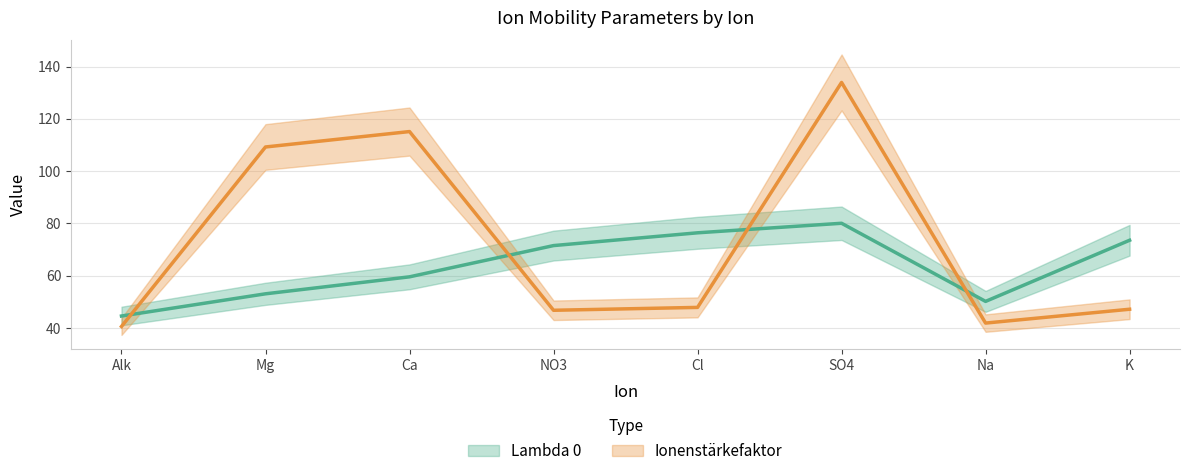

In Lambda 0, how many points are lower than both neighbors (excluding endpoints)?

1